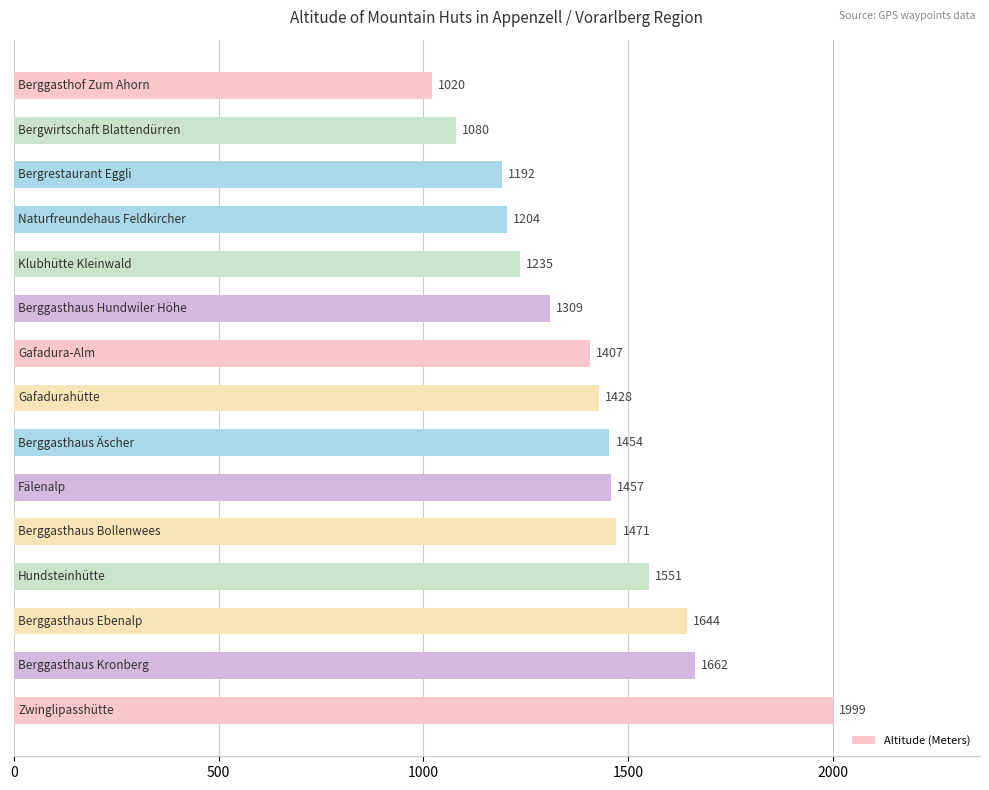

What is the difference between the second highest and minimum values?

642